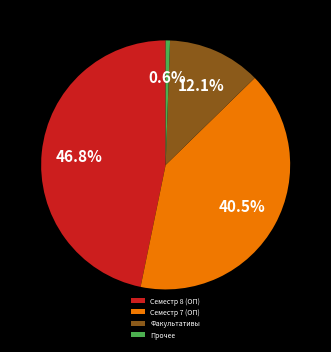

Which slice is the smallest?

Прочее